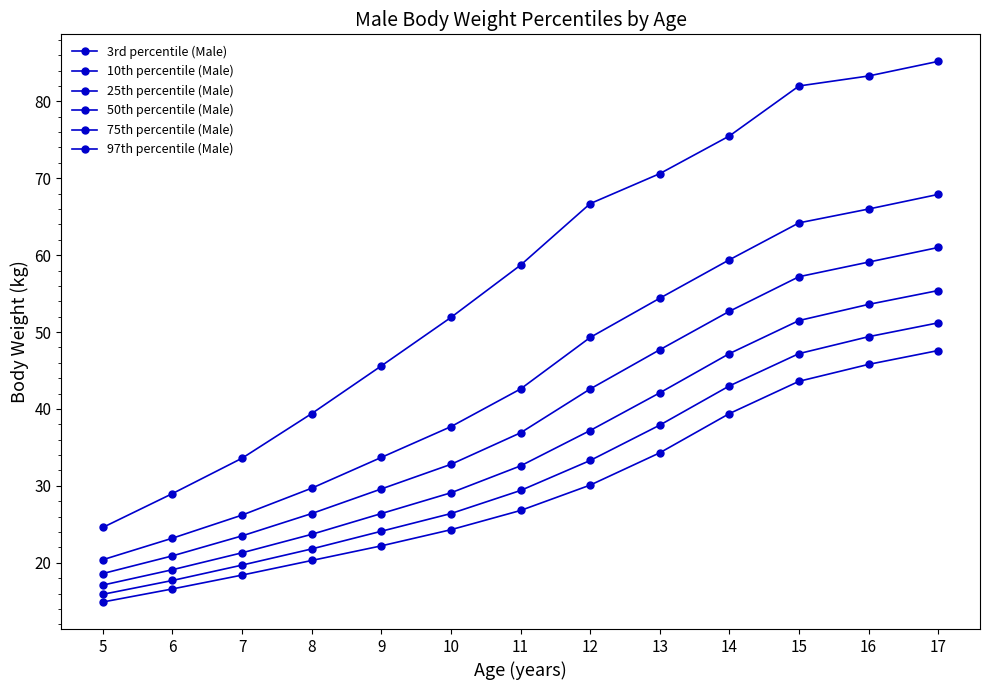

What value does the 10th percentile (Male) series have at 12?

33.3